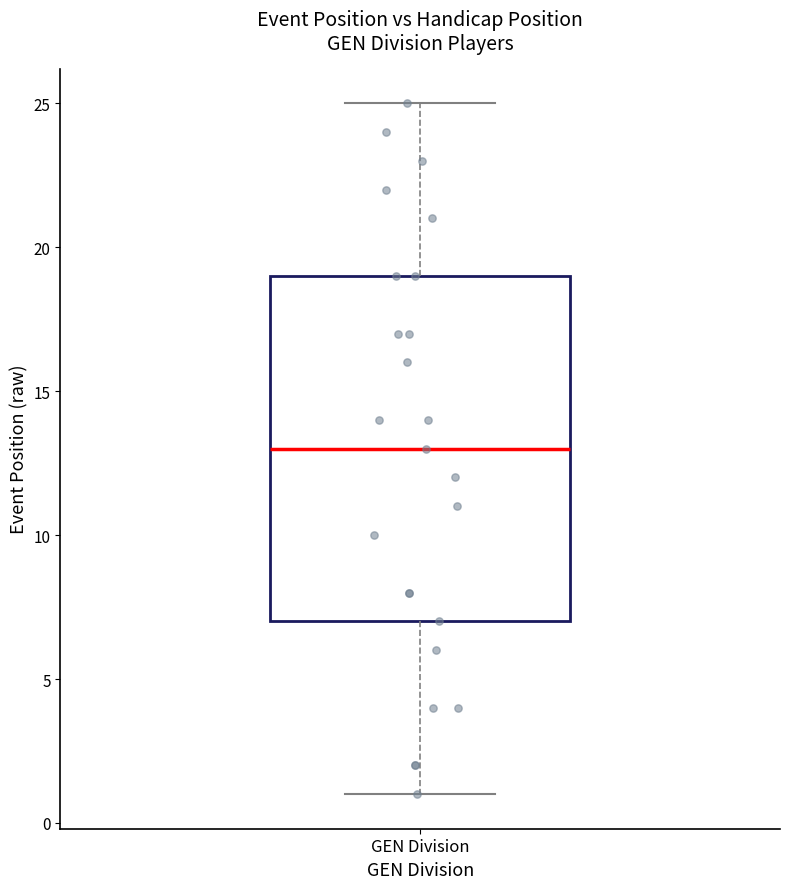

Read this box plot against the y-axis: the position of the median line, the range covered by the box, and the ends of both whiskers. The values are not printed on the chart, so give them approximately, as read against the axis.

median 13, box 7 to 19, whiskers 1 to 25